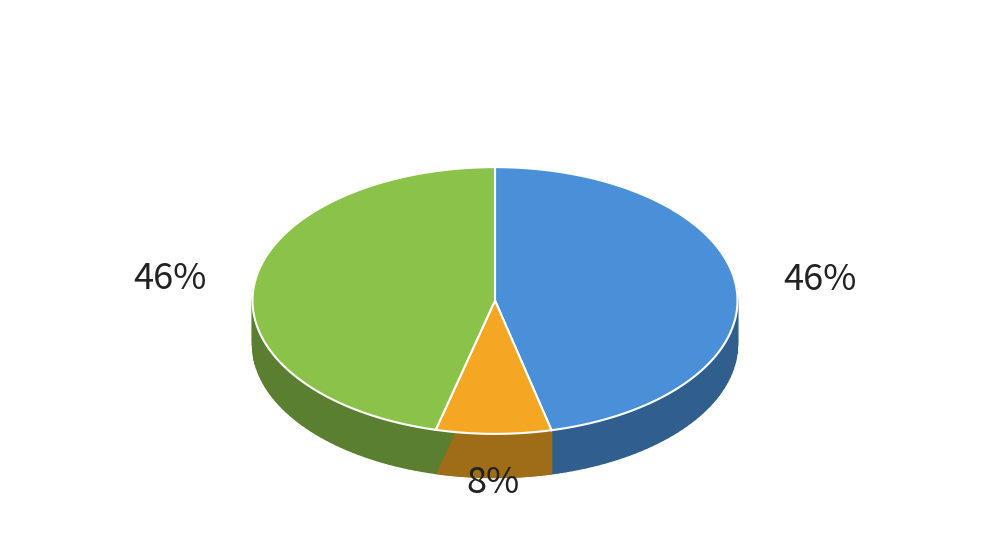

What percentage is the 8 slice, to the nearest percent?

8%